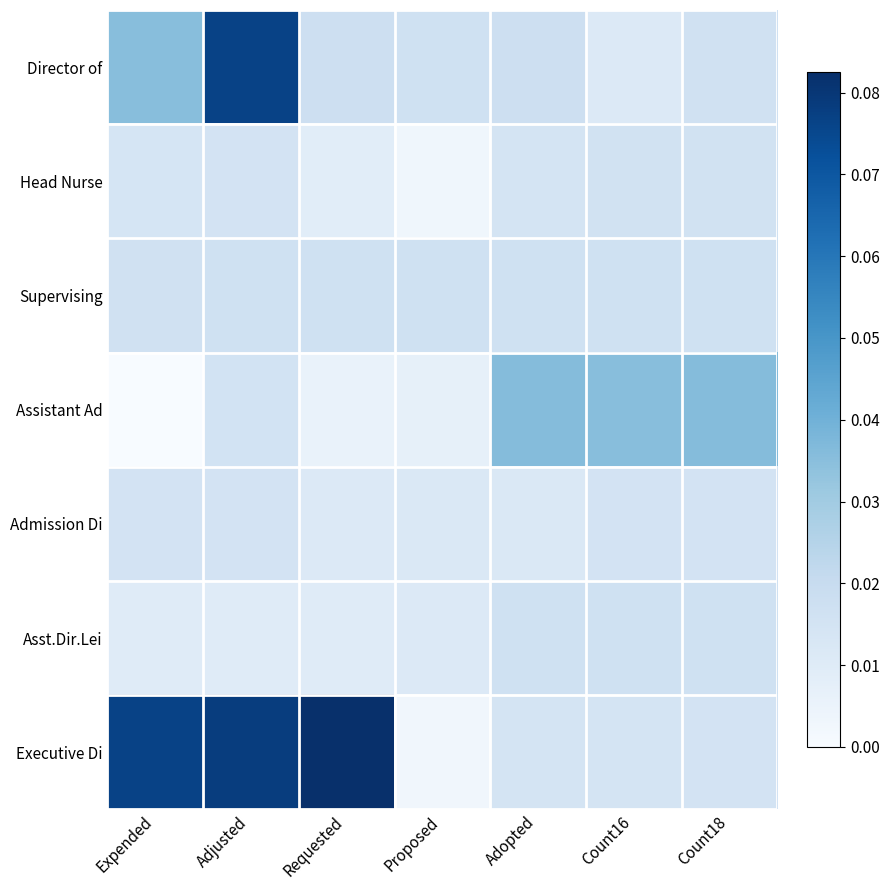

Rank the series by their maximum value, from highest to lowest.

Executive Di, Director of, Assistant Ad, Supervising, Asst.Dir.Lei, Head Nurse, Admission Di